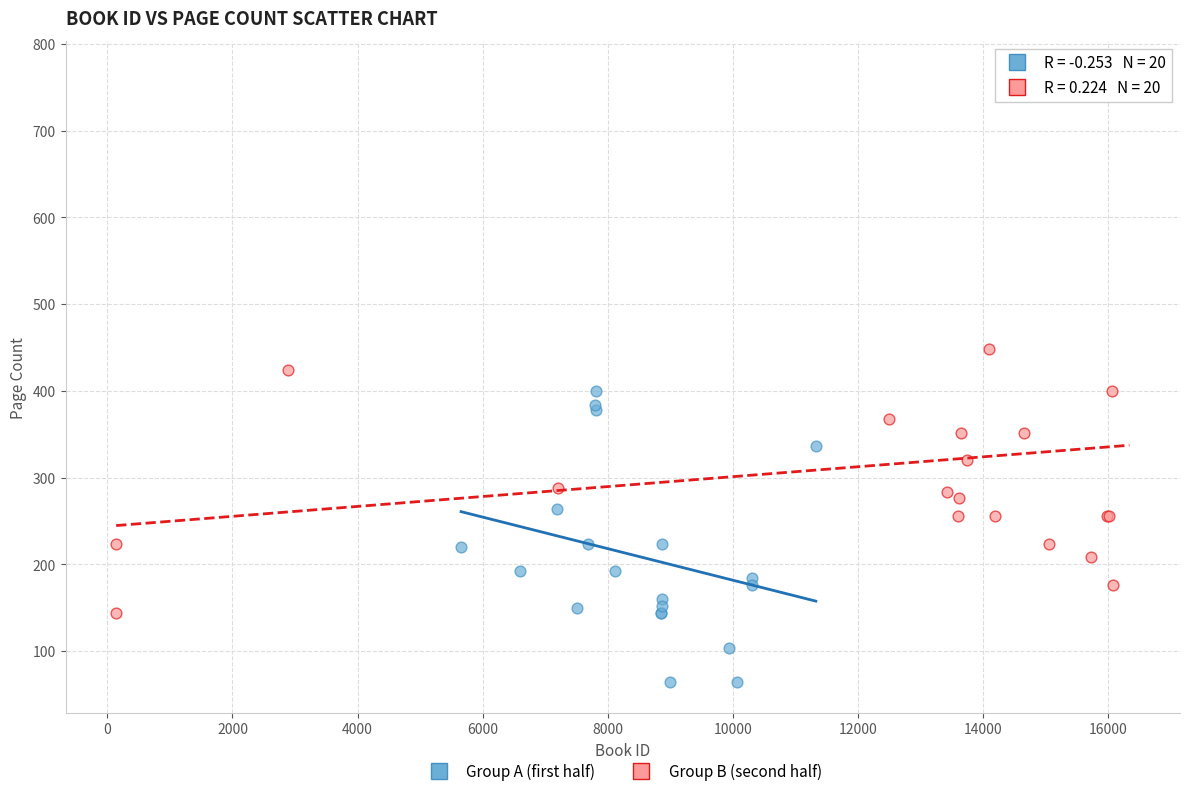

Which series contains the highest Y value?

Group B (second half)